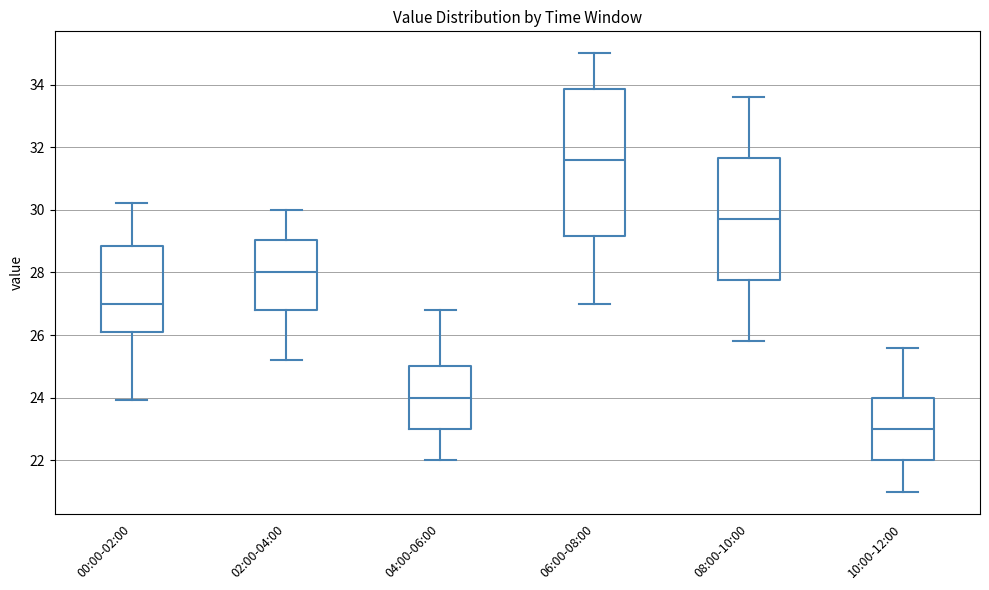

Which box's median line is the lowest?

10:00-12:00